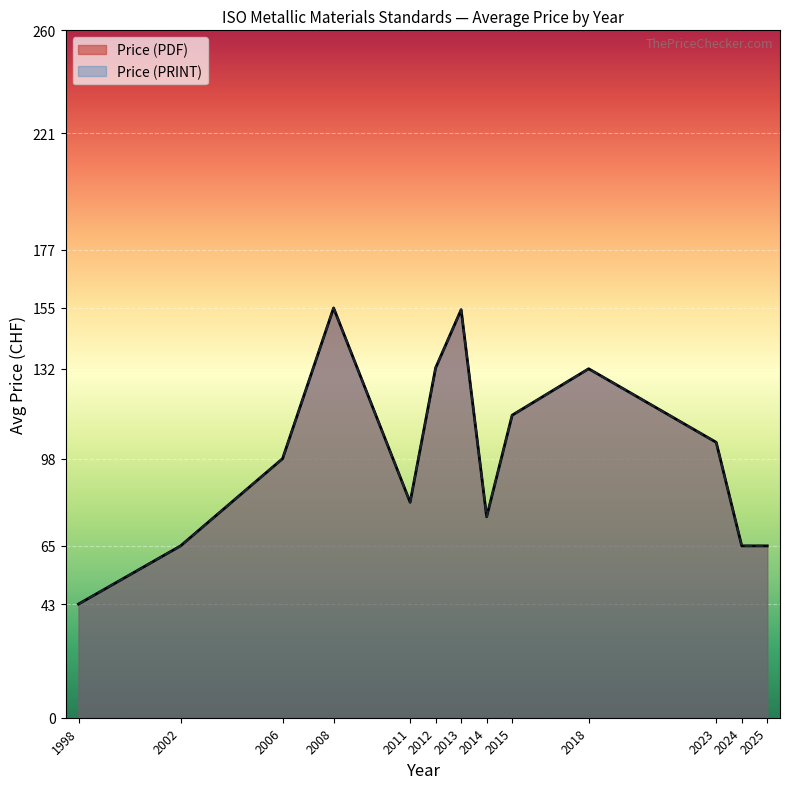

Does the chart display data point markers on the line(s)?

No